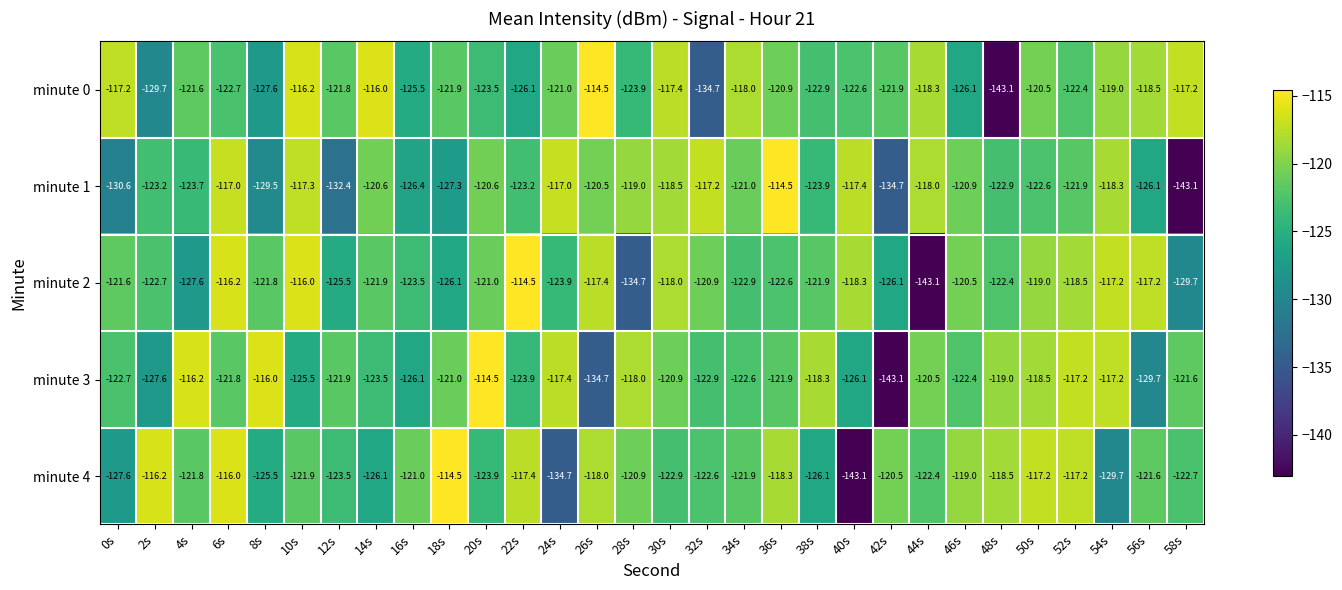

What is the difference between the minute 4 values at 6s and 46s?

3.0